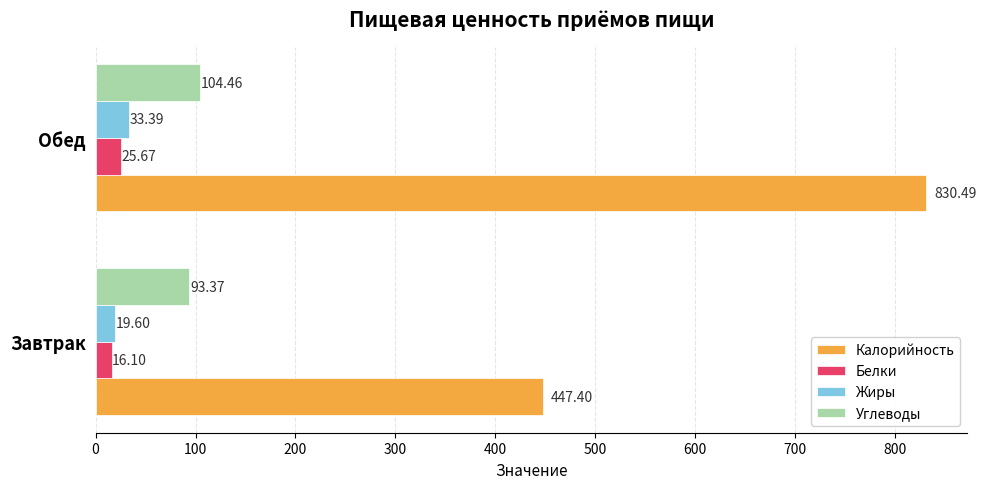

What are all the series names shown in the legend?

Калорийность, Белки, Жиры, Углеводы